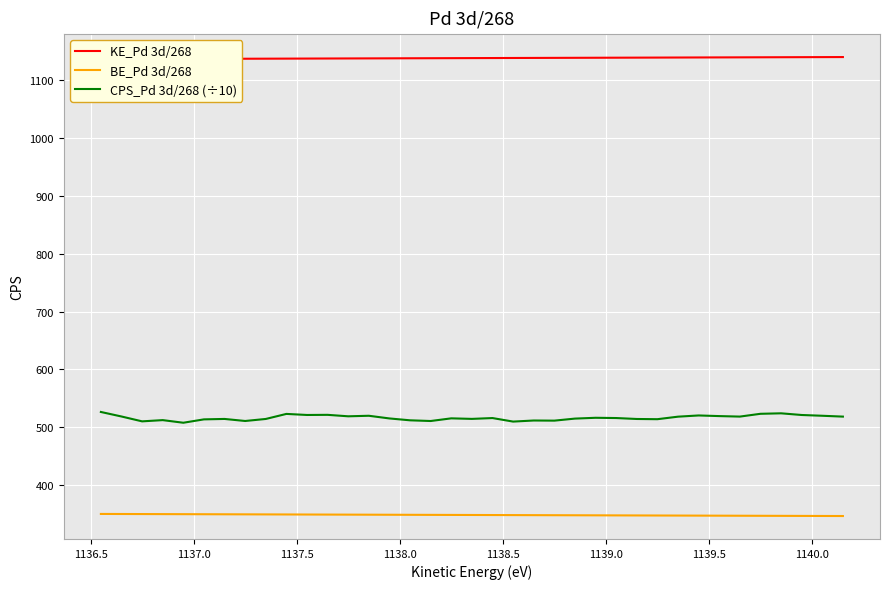

True or false: BE_Pd 3d/268 and CPS_Pd 3d/268 (÷10) cross at least once.

False